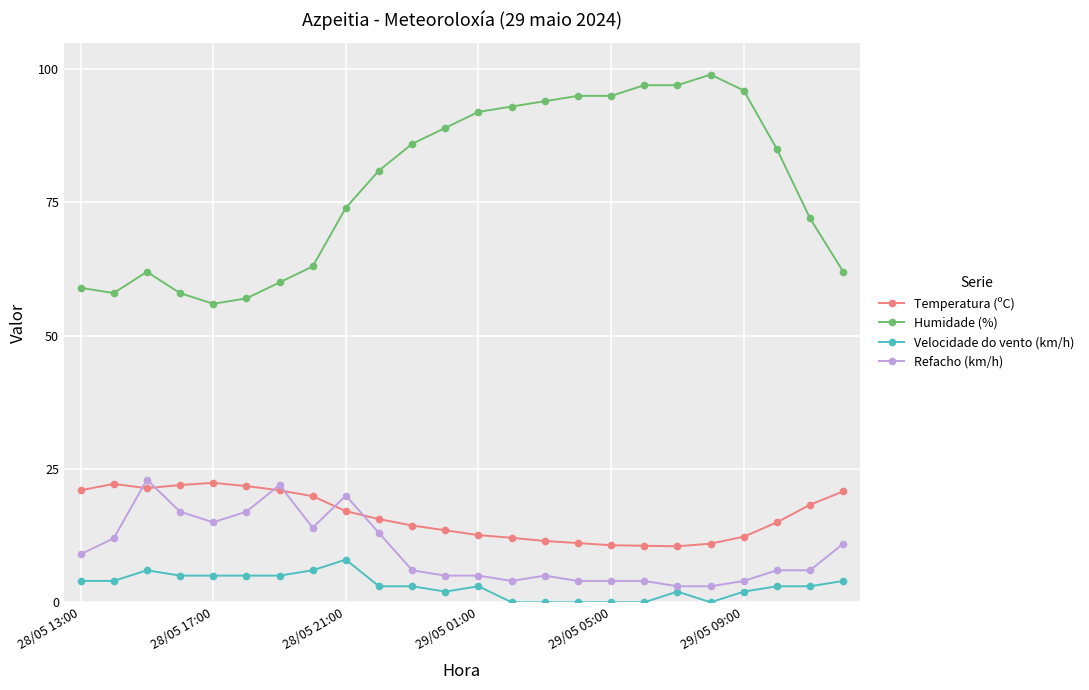

At how many categories does at least one series exceed 27?

24